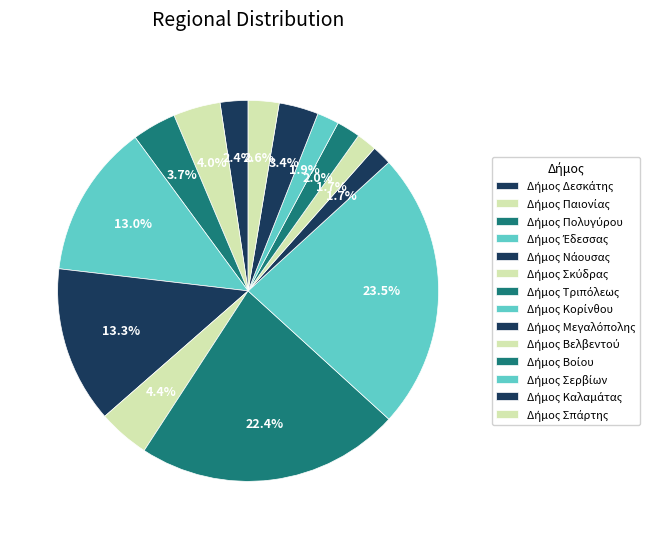

Between Δήμος Σκύδρας and Δήμος Κορίνθου, which is larger?

Δήμος Κορίνθου